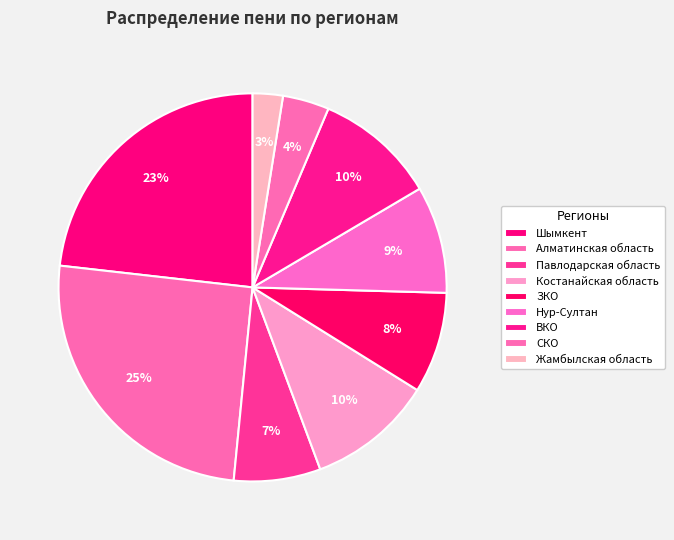

Count the number of slices in the pie.

9